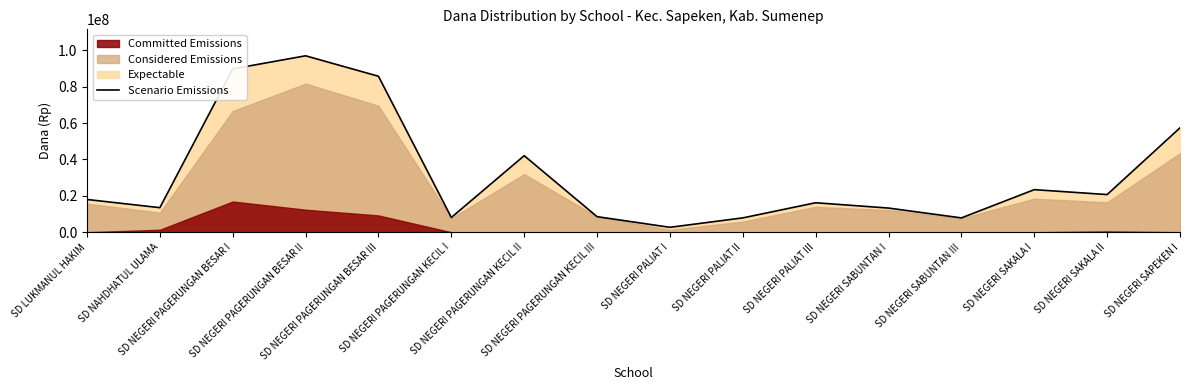

How many lines are shown in the chart?

1